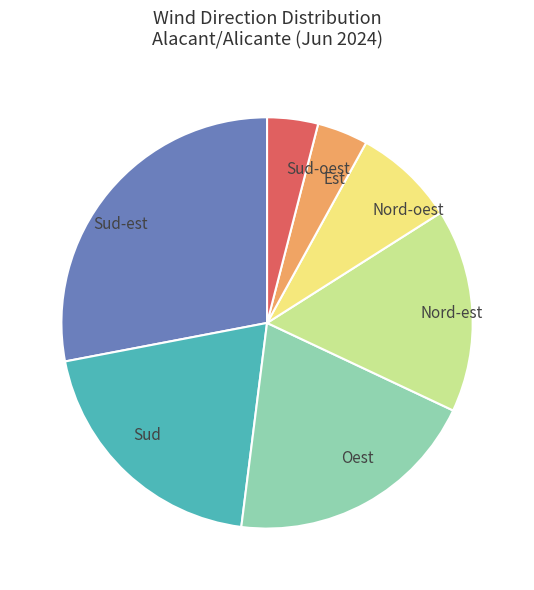

Combined, do Sud-est and Sud-oest account for over 50%?

No